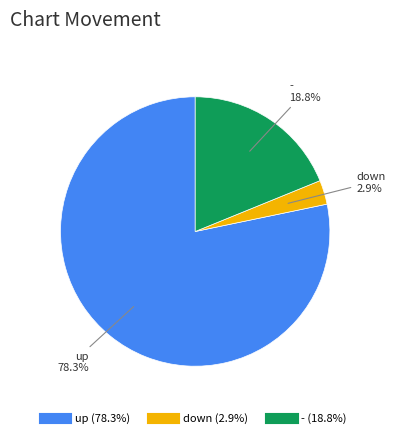

To the nearest percent, what is the difference between the largest and smallest slice percentages?

75%